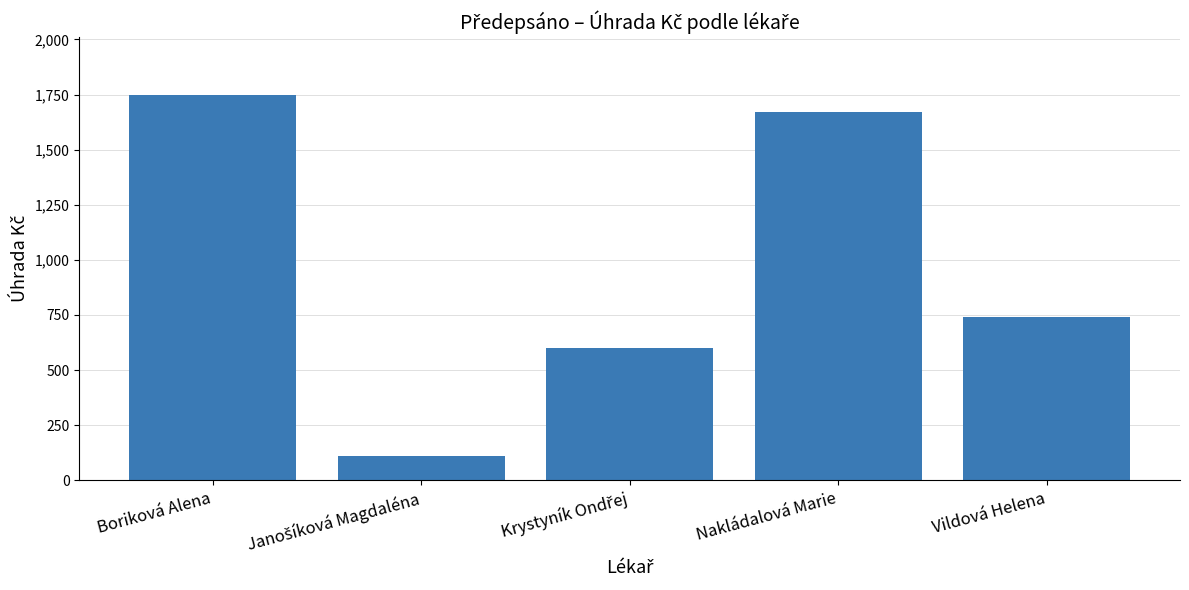

Which category has the highest value across all series?

Boriková Alena